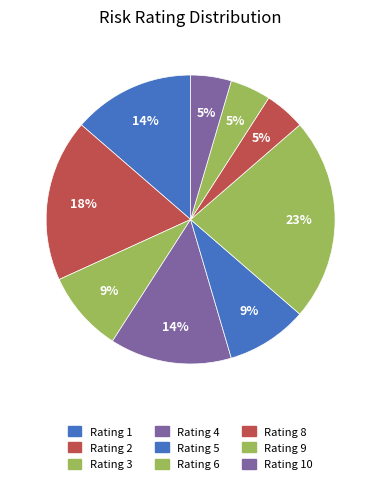

Is there any slice that represents more than half of the pie?

No